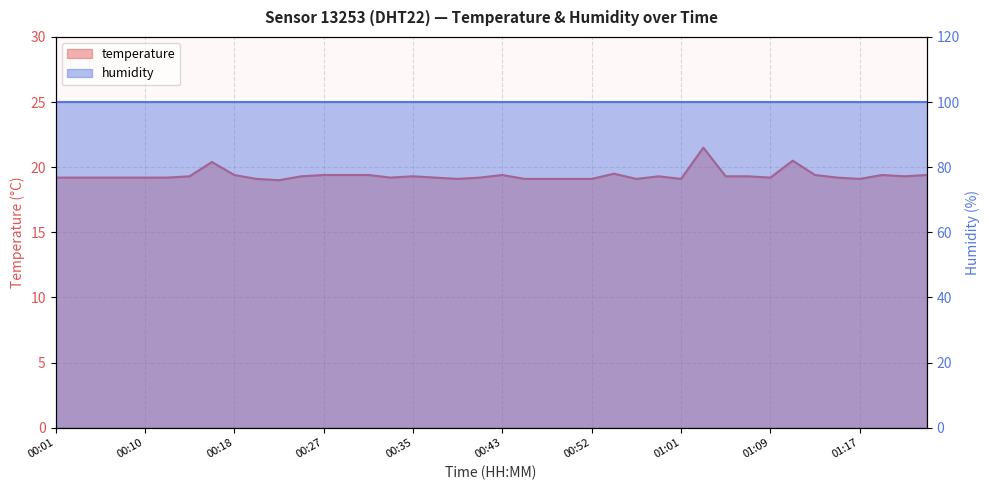

What is the change in value from 00:50 to 01:03?

+2.4